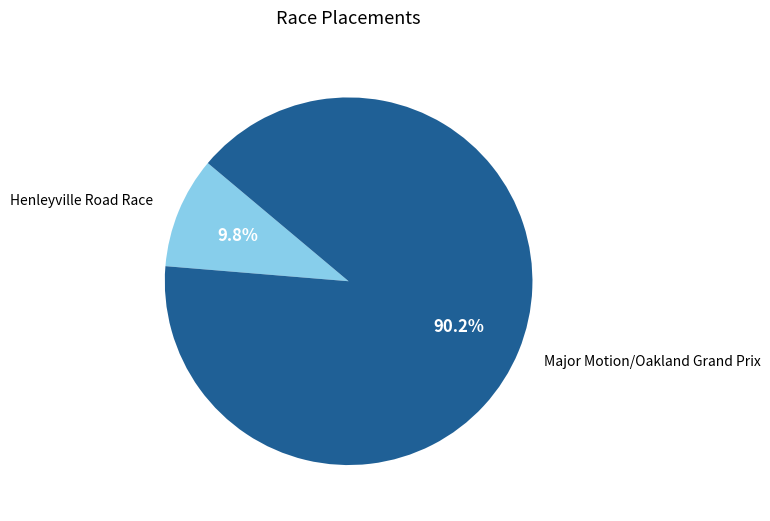

How many segments does this pie chart have?

2